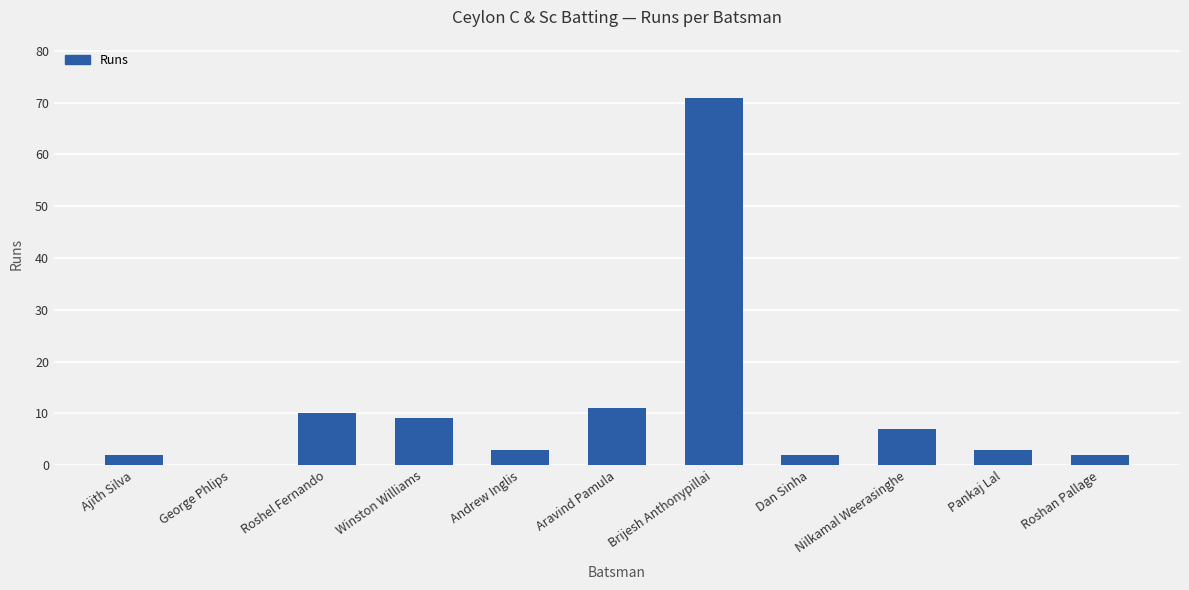

What is the greatest value displayed?

71